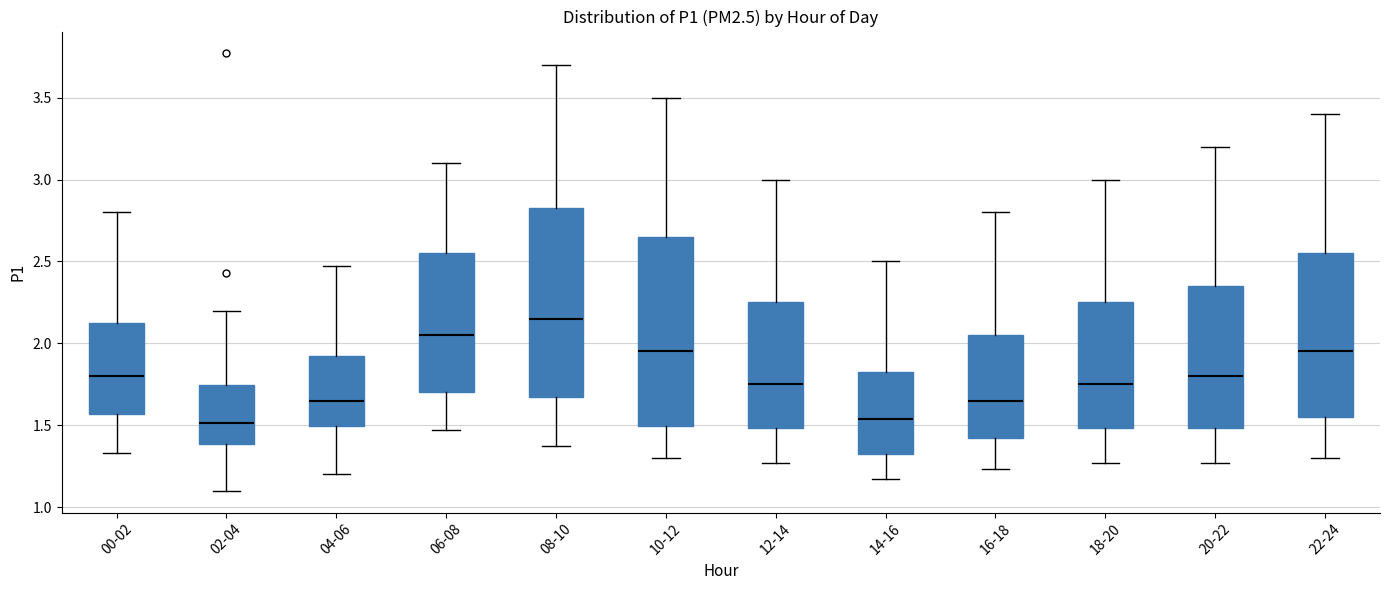

Where is the lower edge of the box for 12-14 on the y-axis? The values are not printed on the chart, so give them approximately, as read against the axis.

1.50